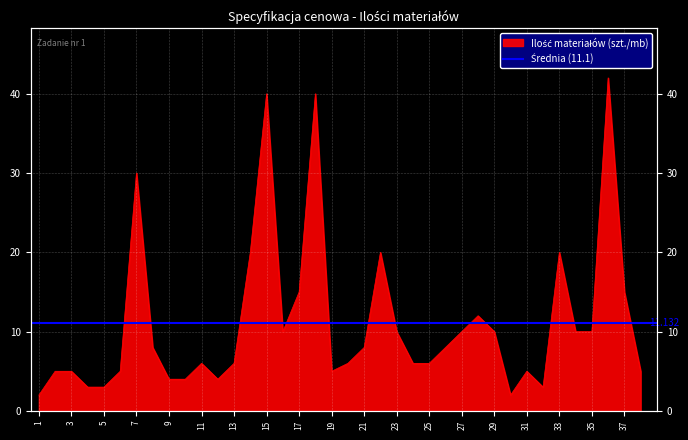

What is the ratio of the value at 34 to the value at 10?

2.5